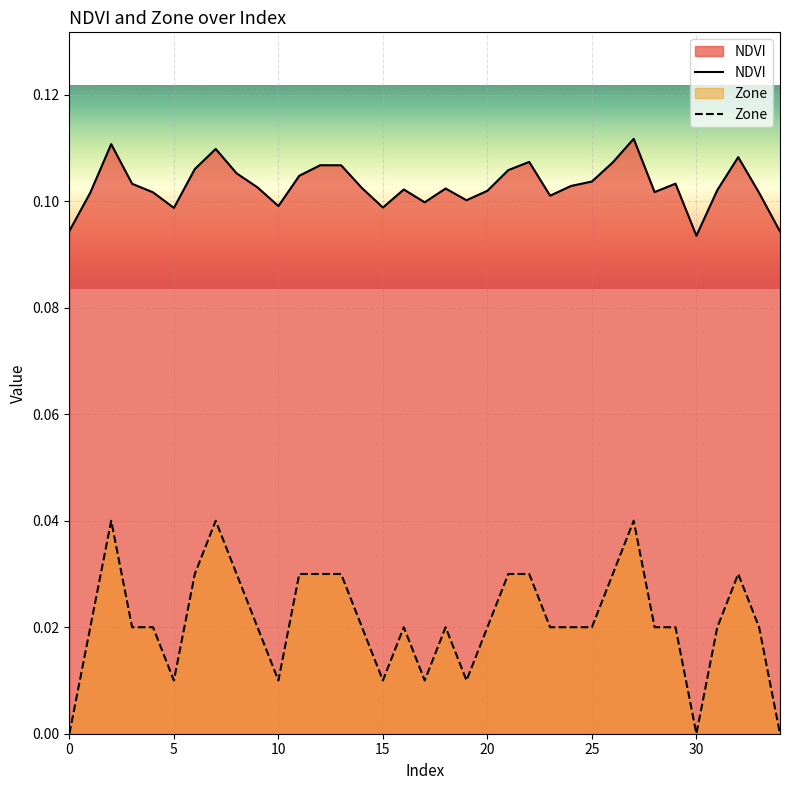

Is the value of NDVI at 18 greater than the value of Zone at 24?

Yes